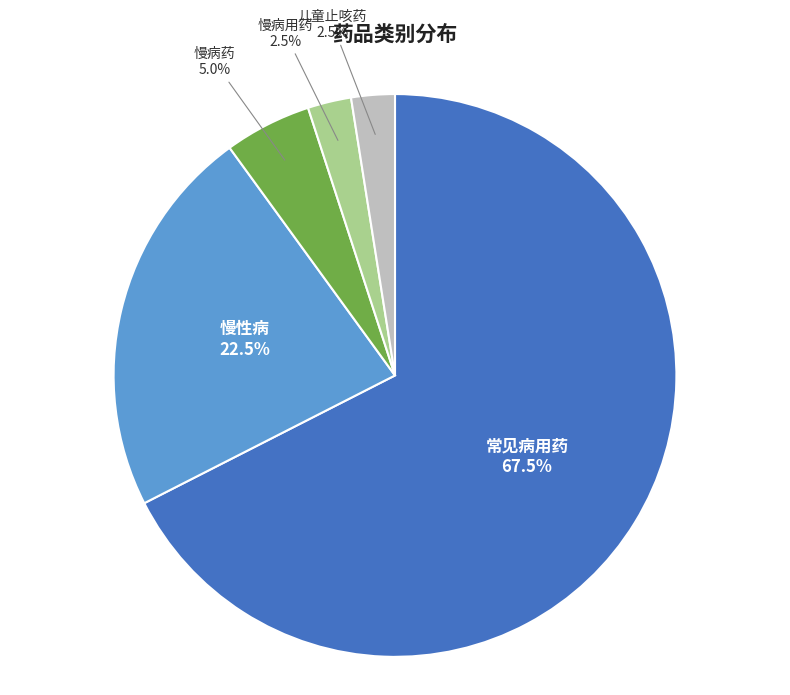

What percentage do 儿童止咳药 and 慢病用药 together represent?

5.0%